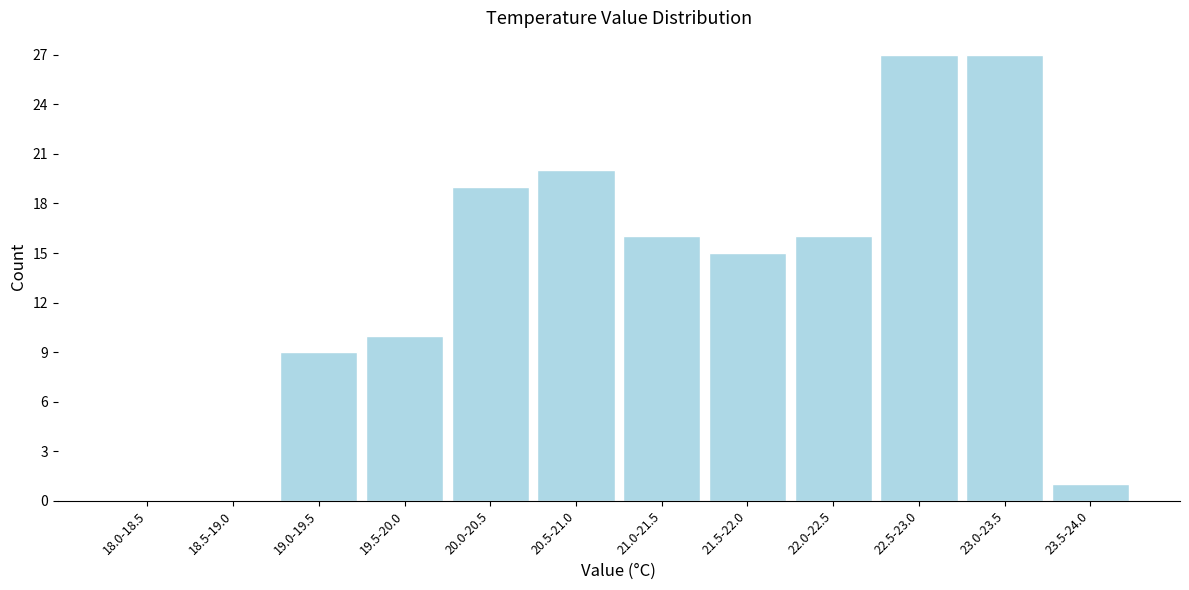

Reading left to right, list all the values displayed in this chart.

18.0-18.5=0	18.5-19.0=0	19.0-19.5=9	19.5-20.0=10	20.0-20.5=19	20.5-21.0=20	21.0-21.5=16	21.5-22.0=15	22.0-22.5=16	22.5-23.0=27	23.0-23.5=27	23.5-24.0=1